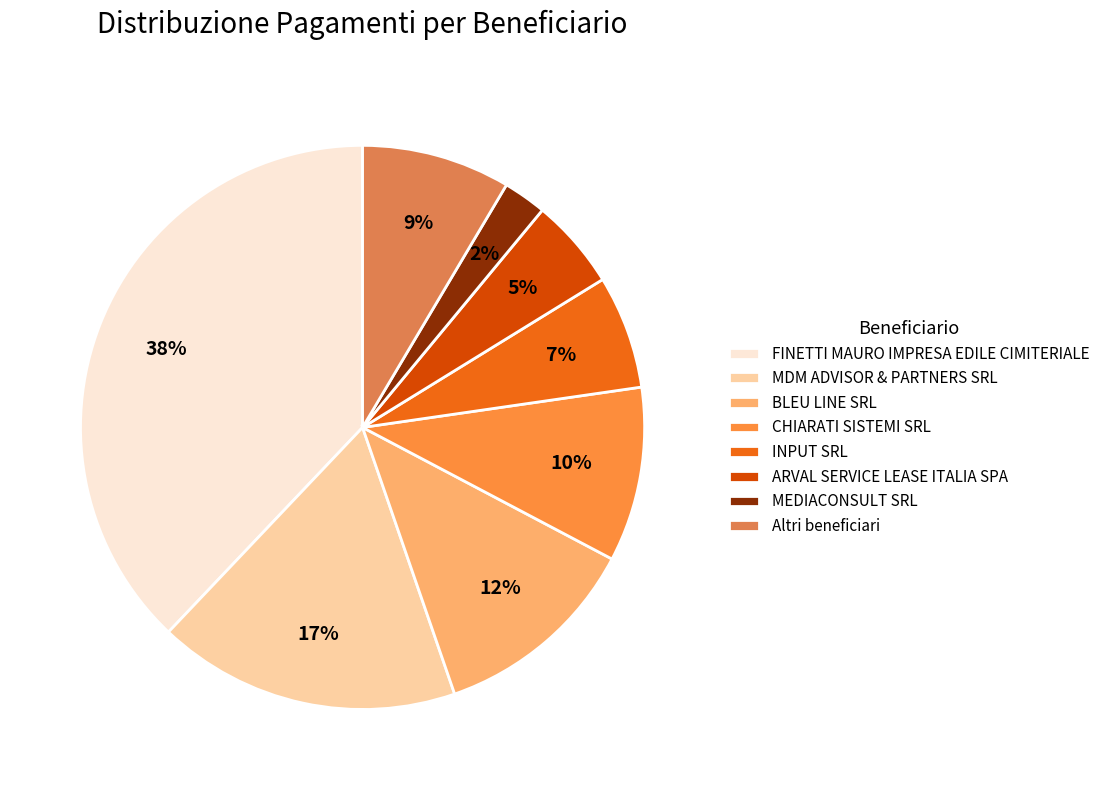

Approximately how many times larger is the value at MEDIACONSULT SRL compared to BLEU LINE SRL?

0.2